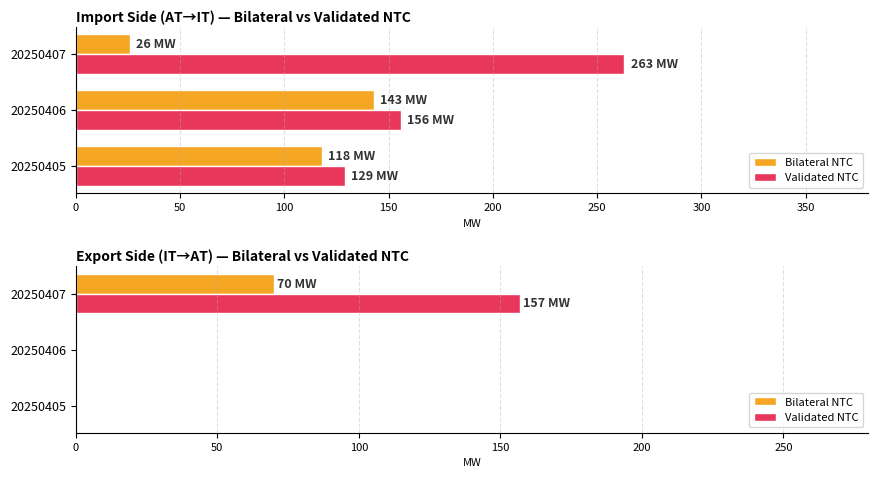

Is the value of Bilateral NTC at 20250405 greater than the value of Validated NTC at 20250406?

No